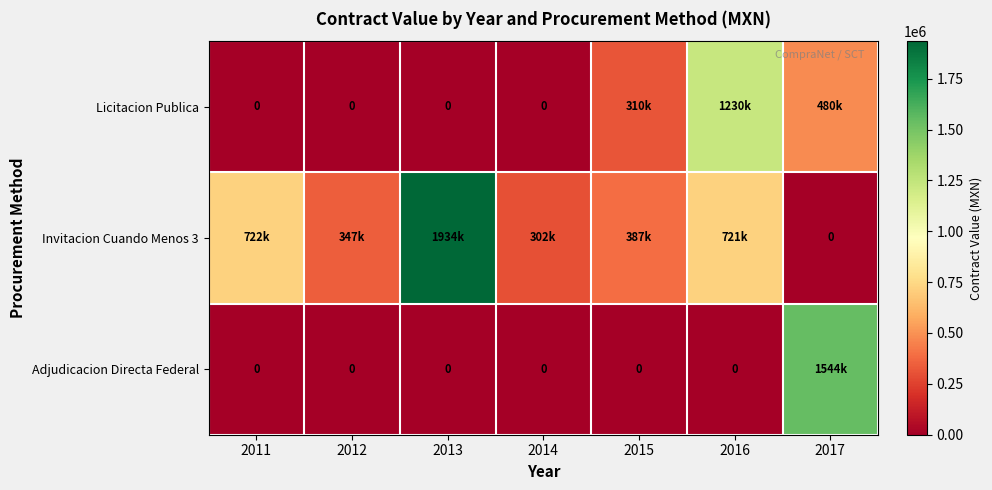

What is the average value of the Adjudicacion Directa Federal series?

220579.9